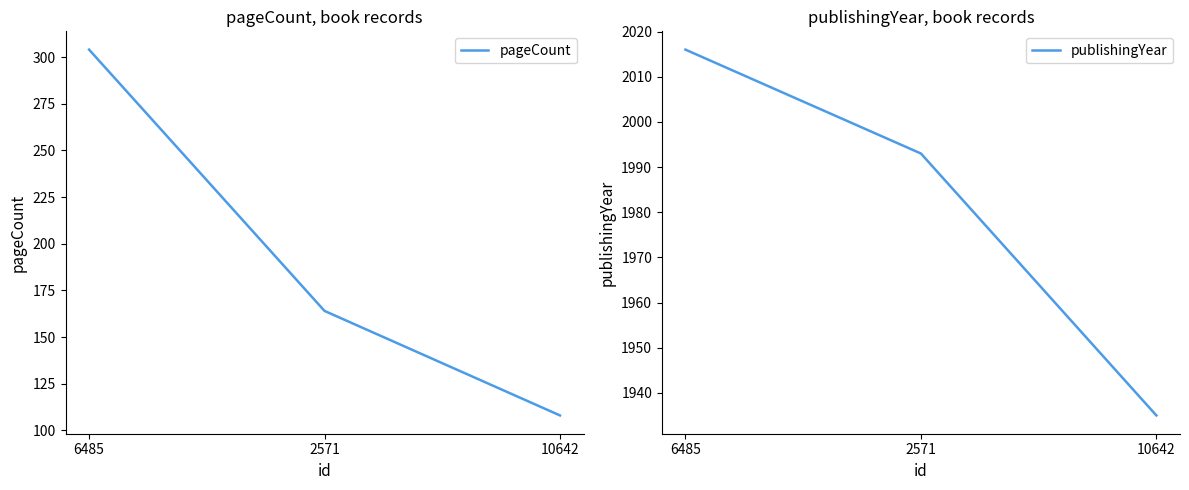

Reading left to right, what are all the values shown in this chart?

pageCount: 6485=304	2571=164	10642=108
publishingYear: 6485=2016	2571=1993	10642=1935